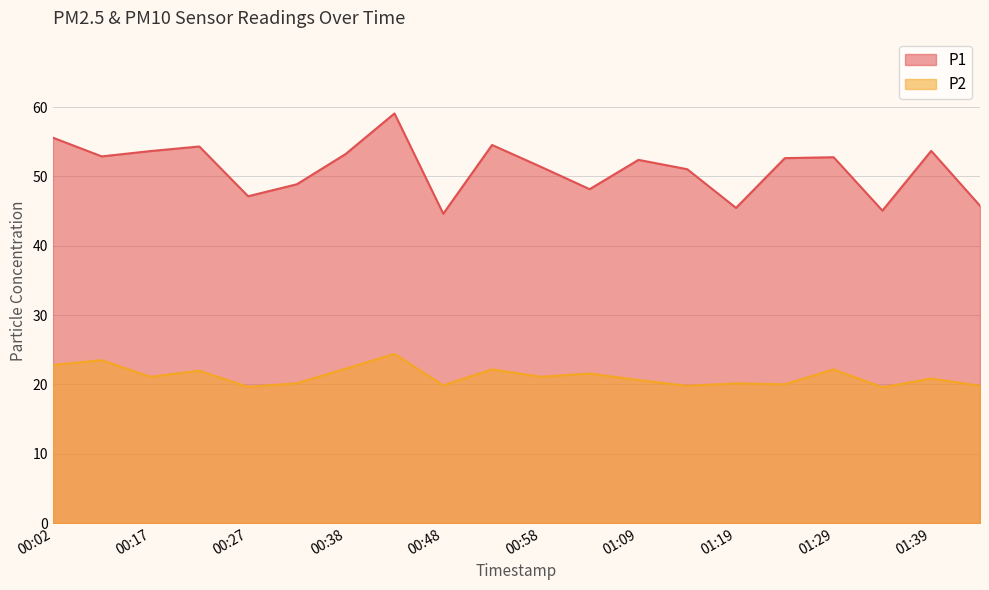

Which series changed the most between 2023-03-01T00:07:26 and 2023-03-01T01:34:40?

P1